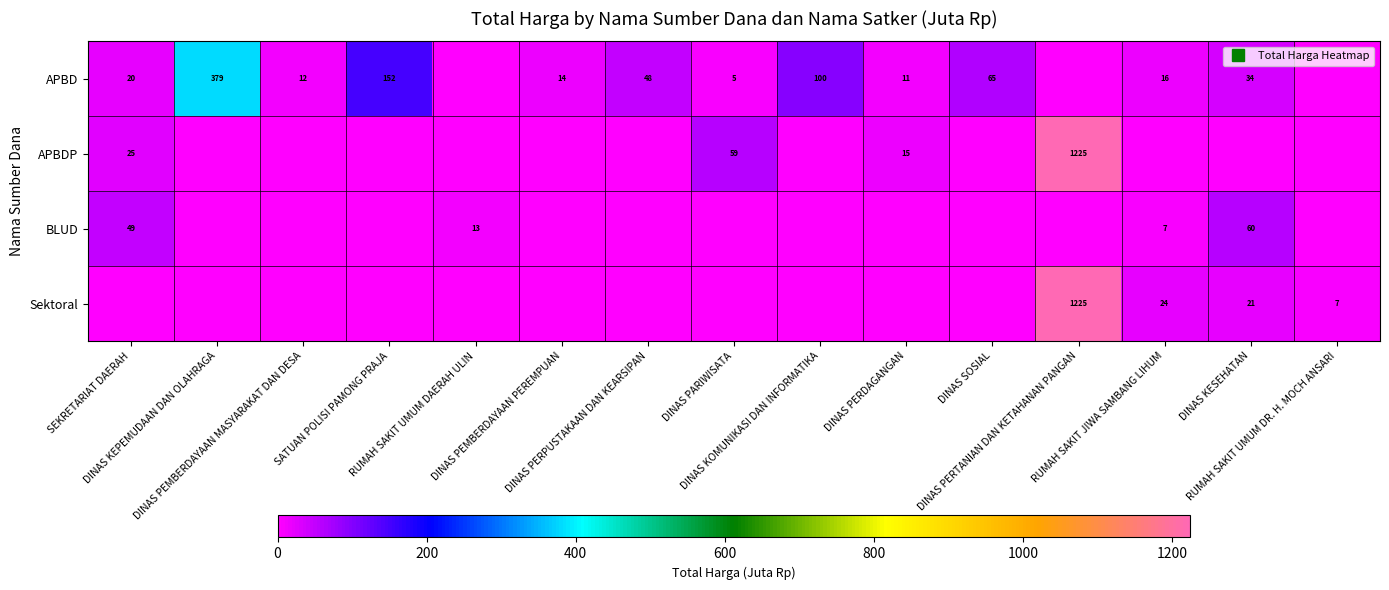

Rank the categories by Sektoral value from highest to lowest.

DINAS PERTANIAN DAN KETAHANAN PANGAN, RUMAH SAKIT JIWA SAMBANG LIHUM, DINAS KESEHATAN, RUMAH SAKIT UMUM DR. H. MOCH ANSARI, SEKRETARIAT DAERAH, DINAS KEPEMUDAAN DAN OLAHRAGA, DINAS PEMBERDAYAAN MASYARAKAT DAN DESA, SATUAN POLISI PAMONG PRAJA, RUMAH SAKIT UMUM DAERAH ULIN, DINAS PEMBERDAYAAN PEREMPUAN, DINAS PERPUSTAKAAN DAN KEARSIPAN, DINAS PARIWISATA, DINAS KOMUNIKASI DAN INFORMATIKA, DINAS PERDAGANGAN, DINAS SOSIAL